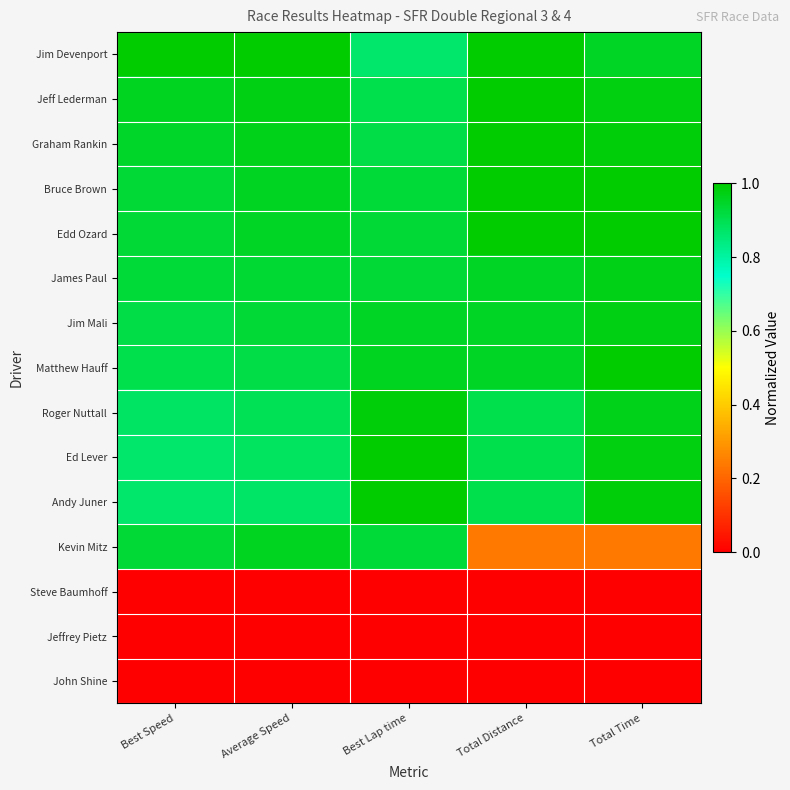

At how many categories does at least one series exceed 0?

5